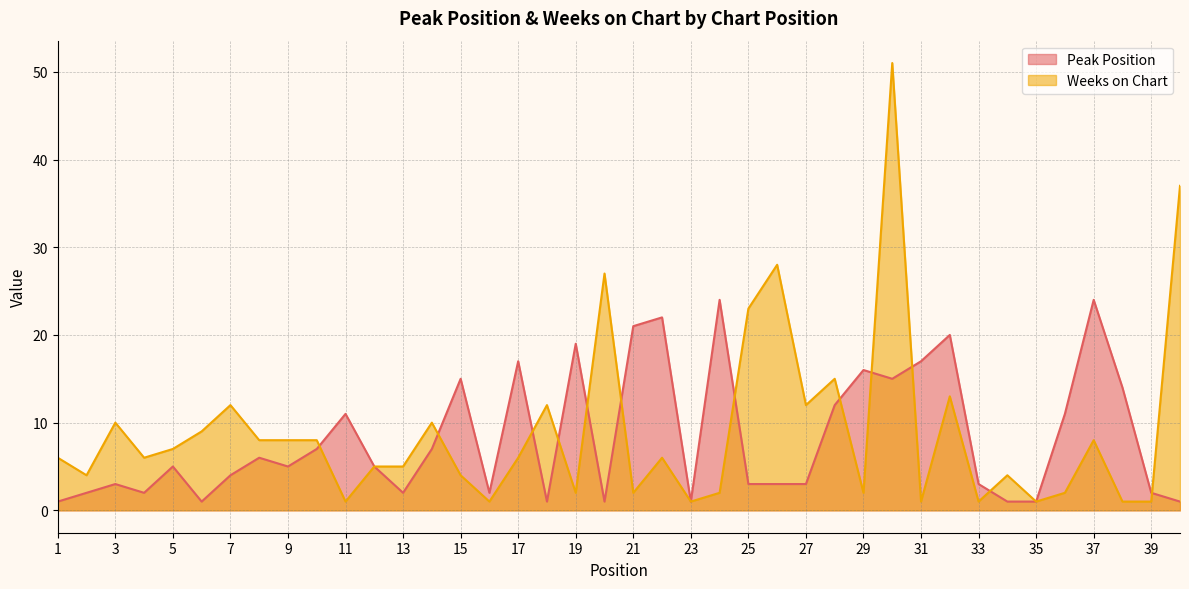

How many lines are shown in the chart?

2